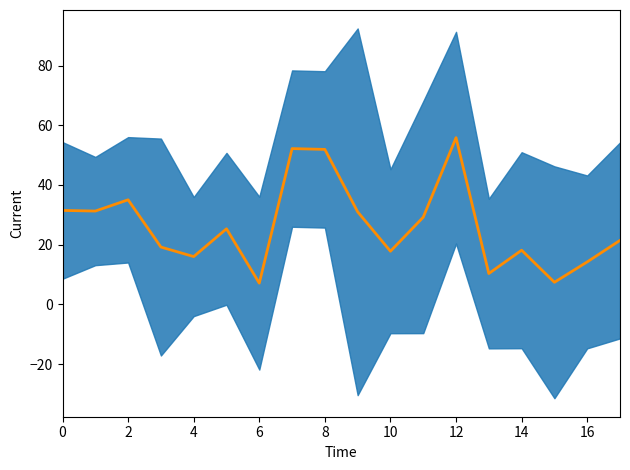

Count the number of values greater than 25.

9